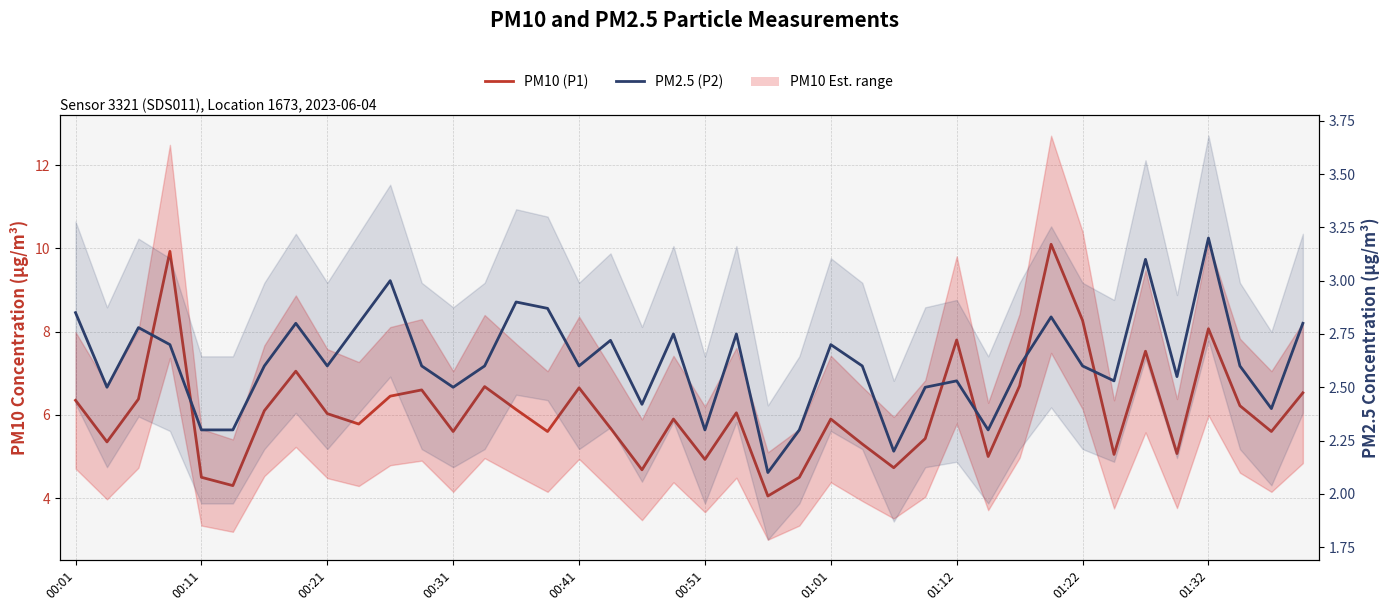

What is the greatest value displayed?

10.1